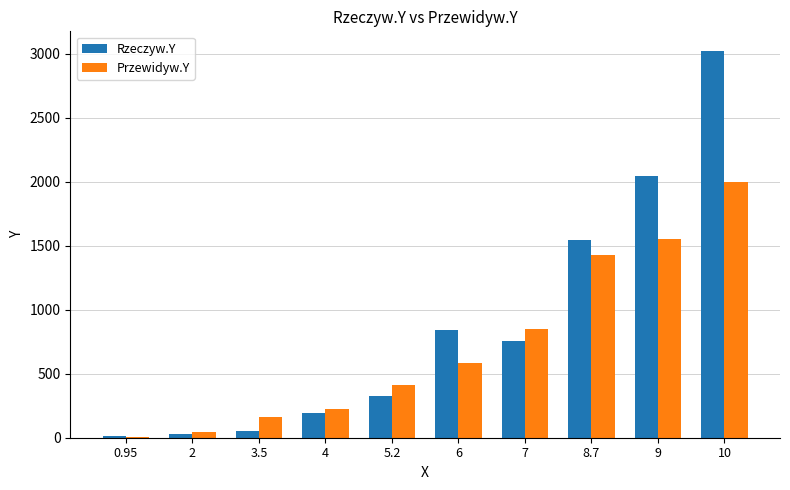

What is the sum of the Przewidyw.Y values at 6 and 8.7?

2015.2